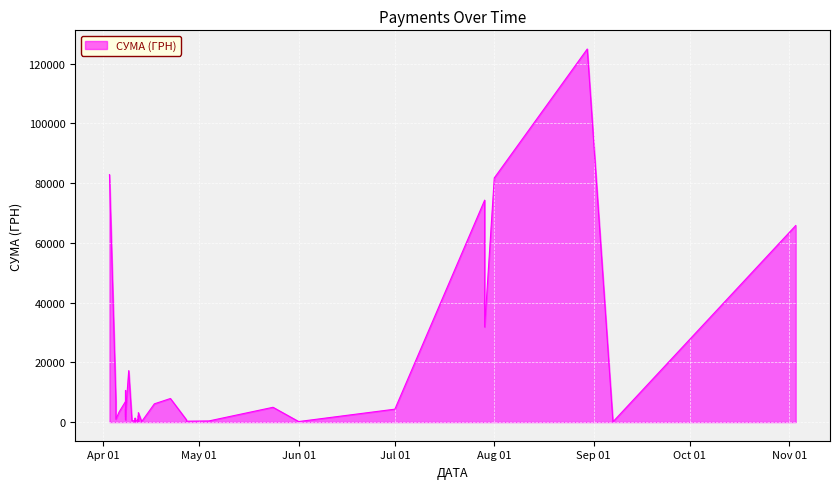

Is it true that the value at 03.04.2016 is 82834.0?

True